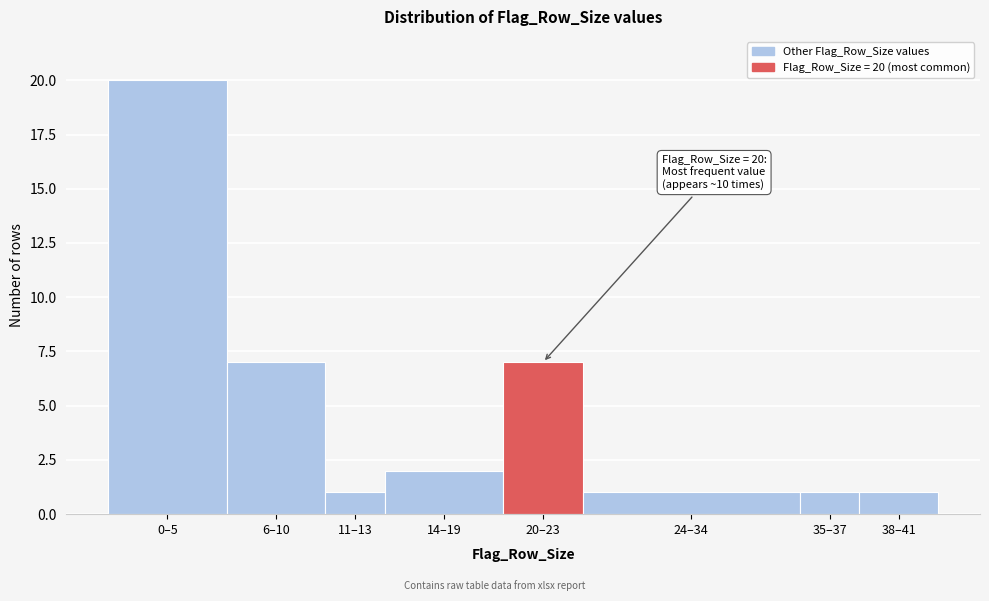

Reading left to right, list all the values displayed in this chart.

20	7	1	2	7	1	1	1